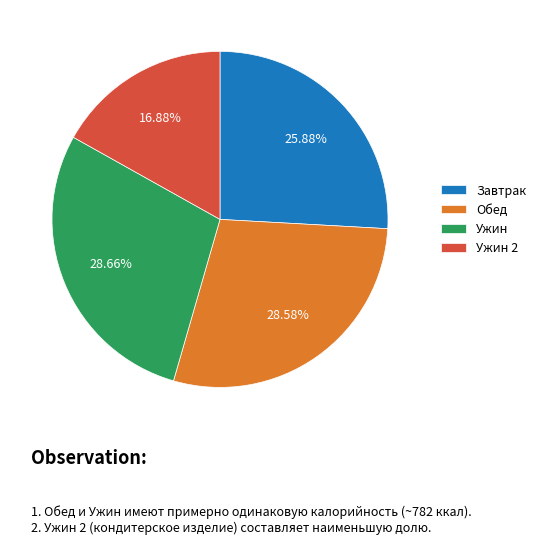

Is there a majority slice in this chart?

No